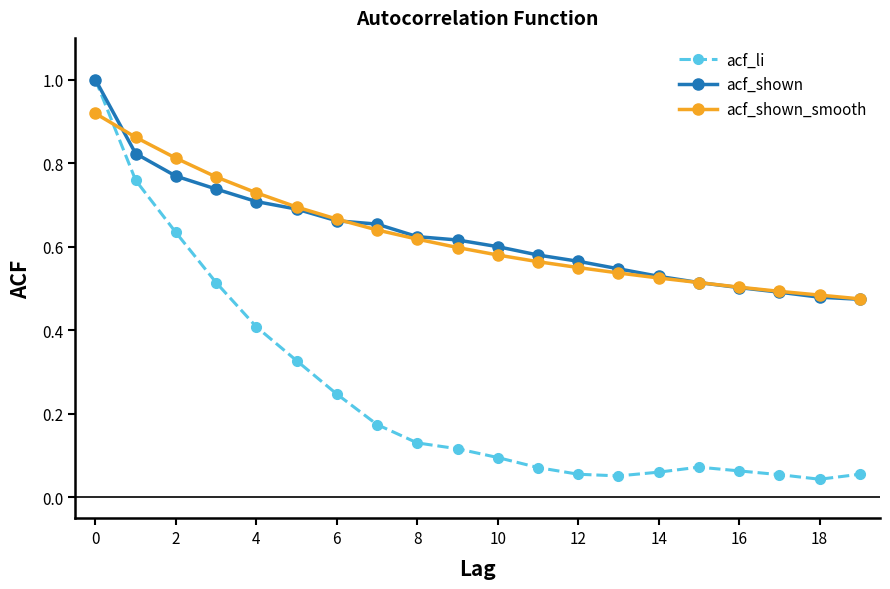

What is the greatest value displayed?

1.0